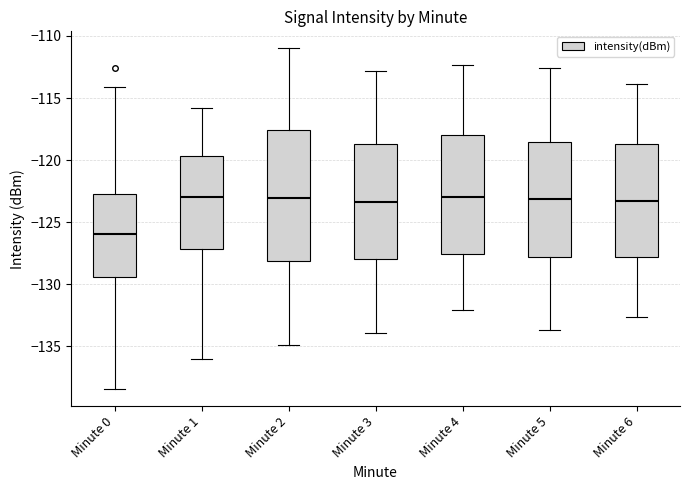

Reading left to right, transcribe this box plot: for each box, give where its median line is, the range the box spans, and where its two whiskers end, as read against the y-axis. The values are not printed on the chart, so give them approximately, as read against the axis.

Minute 0: median -126.0, box -129.5 to -122.5, whiskers -138.5 to -114.0
Minute 1: median -123.0, box -127.0 to -119.5, whiskers -136.0 to -116.0
Minute 2: median -123.0, box -128.0 to -117.5, whiskers -135.0 to -111.0
Minute 3: median -123.5, box -128.0 to -118.5, whiskers -134.0 to -113.0
Minute 4: median -123.0, box -127.5 to -118.0, whiskers -132.0 to -112.5
Minute 5: median -123.0, box -128.0 to -118.5, whiskers -133.5 to -112.5
Minute 6: median -123.0, box -128.0 to -118.5, whiskers -132.5 to -114.0